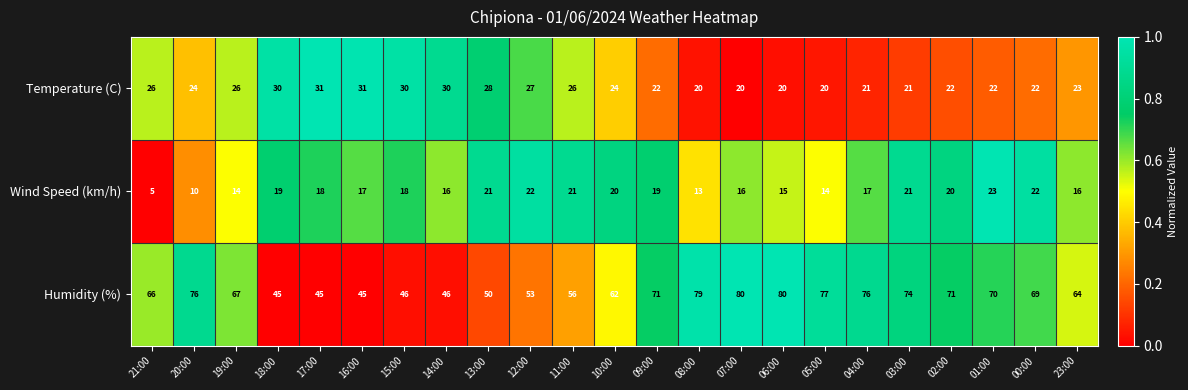

Is it true that Temperature (C) equals 6 at 23:00?

False